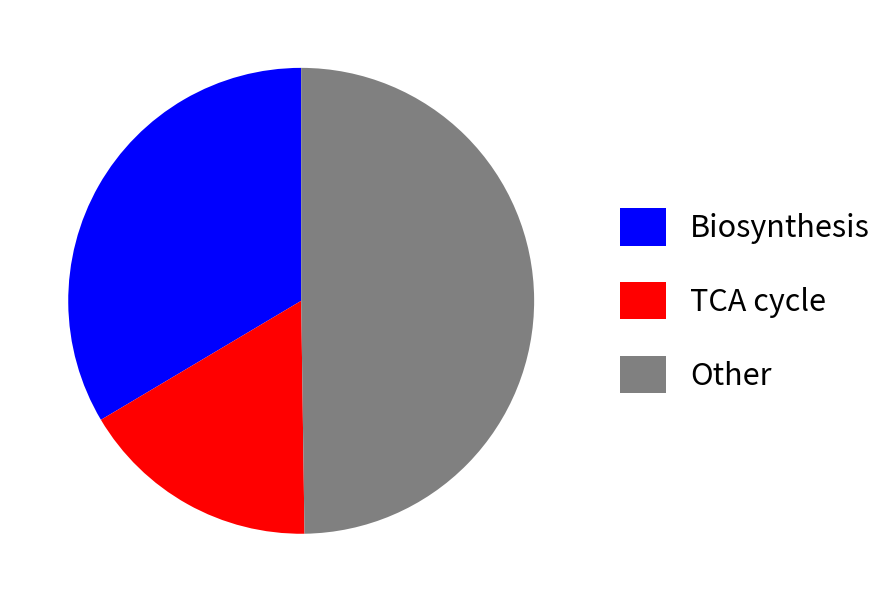

Which slice is the smallest?

TCA cycle